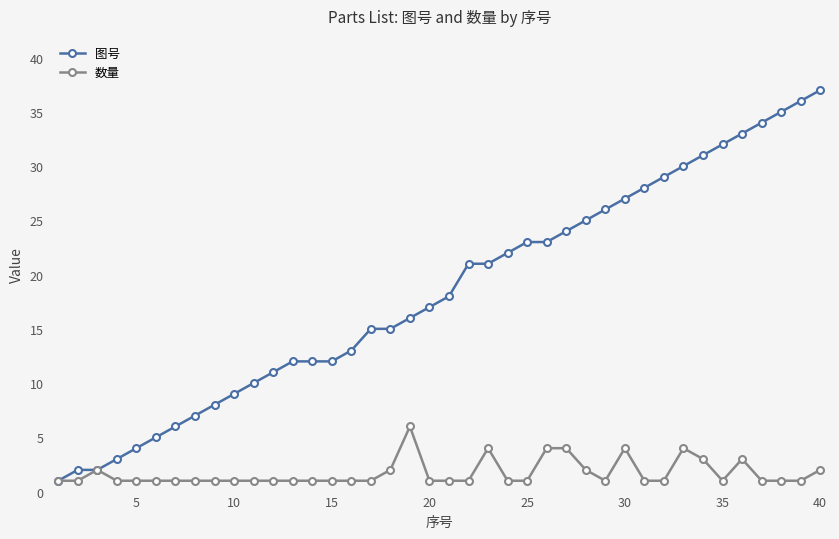

What is the smallest value displayed?

1